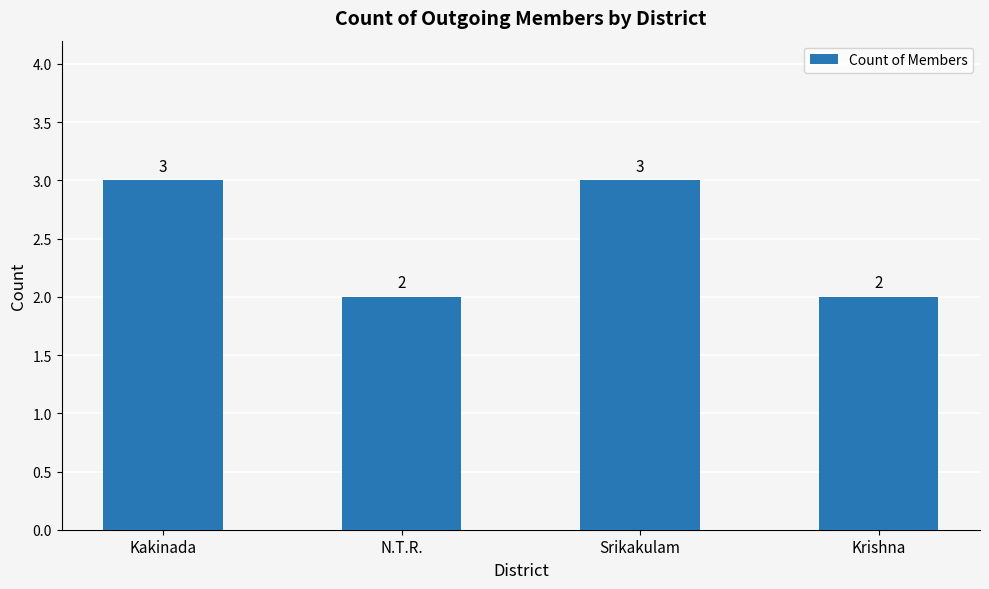

The chart shows a value of 2 at Krishna. True or false?

True